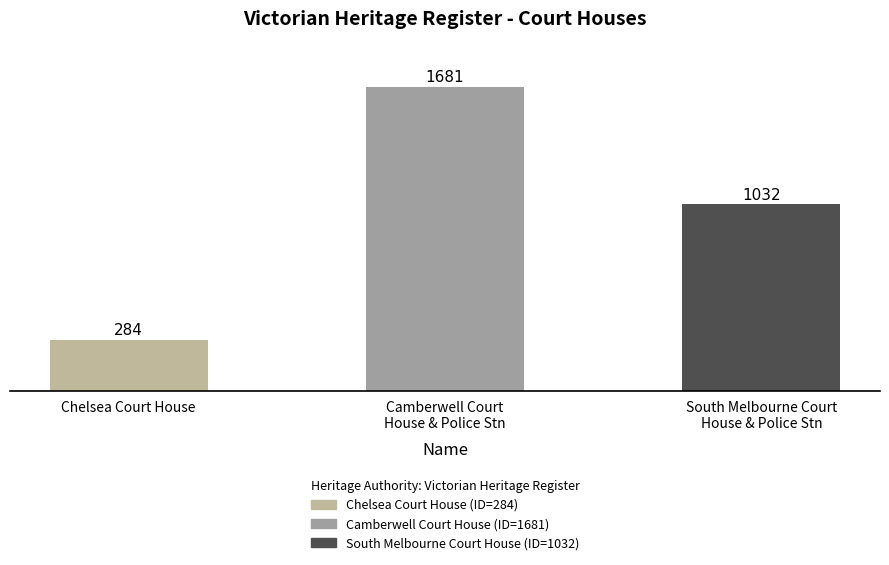

What is the label of the 1st bar from the left?

Chelsea Court House